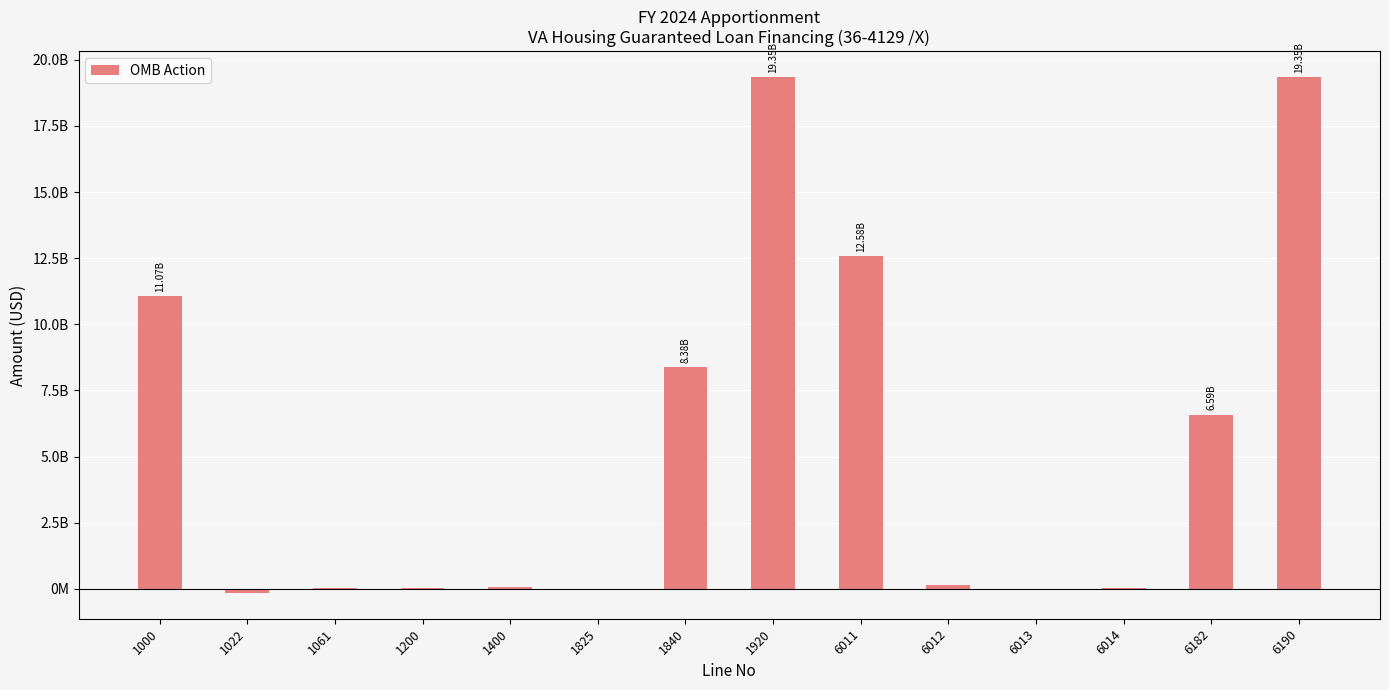

Where is the data nearest to the value 9596945527?

1840